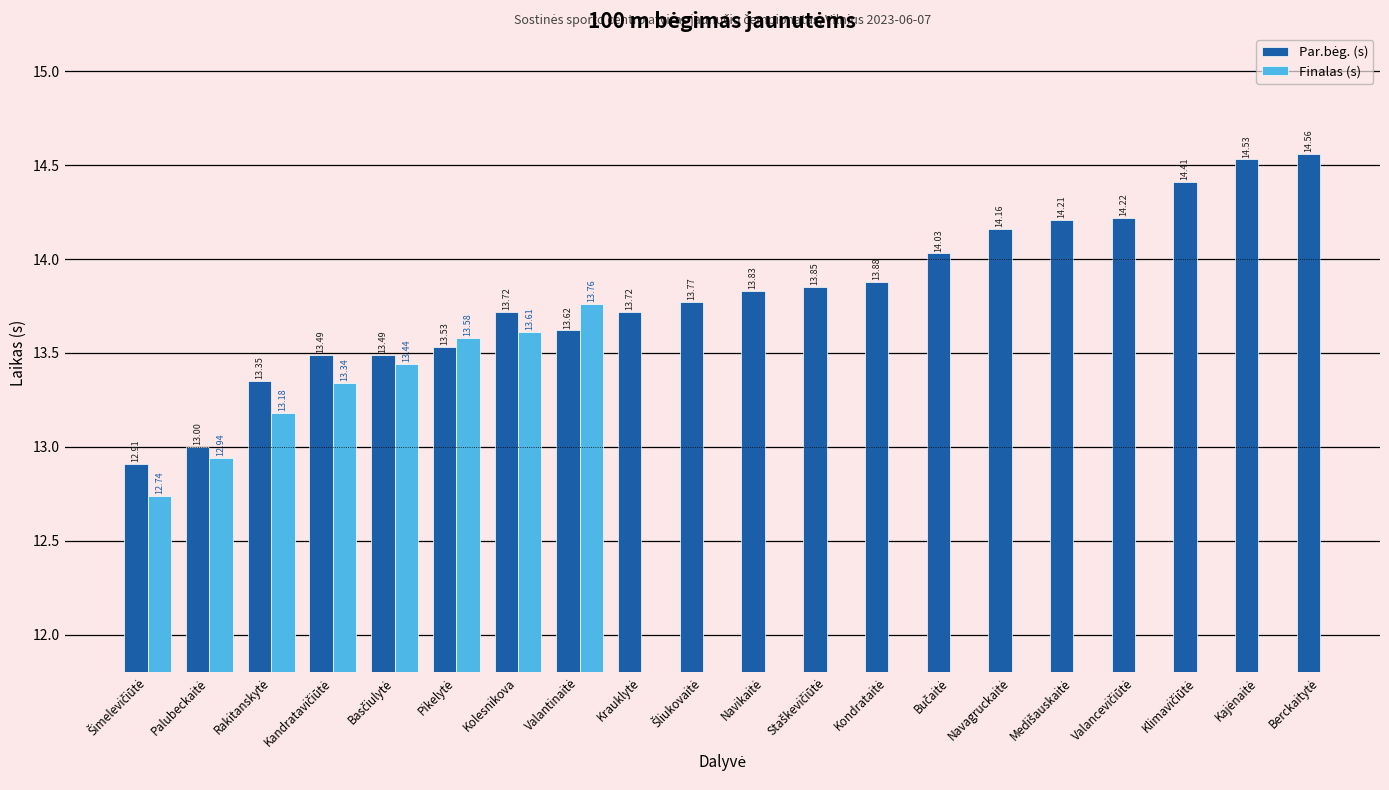

At which label does Par.bėg. (s) first exceed 13?

Rakitanskytė